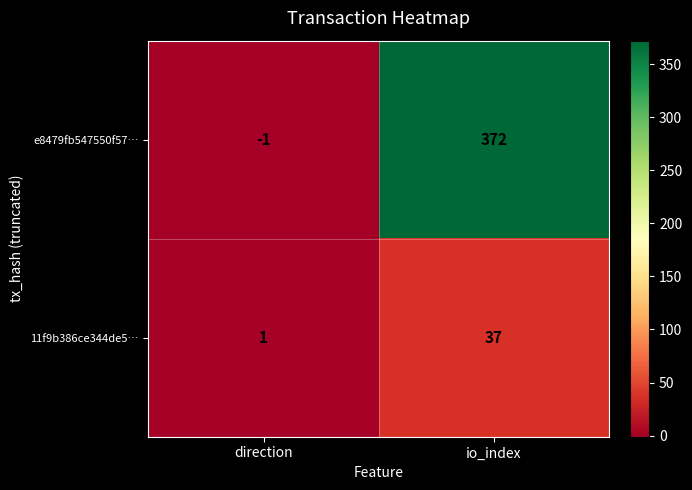

Reading left to right, transcribe all the data shown in this chart.

e8479fb547550f57…: direction=-1	io_index=372
11f9b386ce344de5…: direction=1	io_index=37